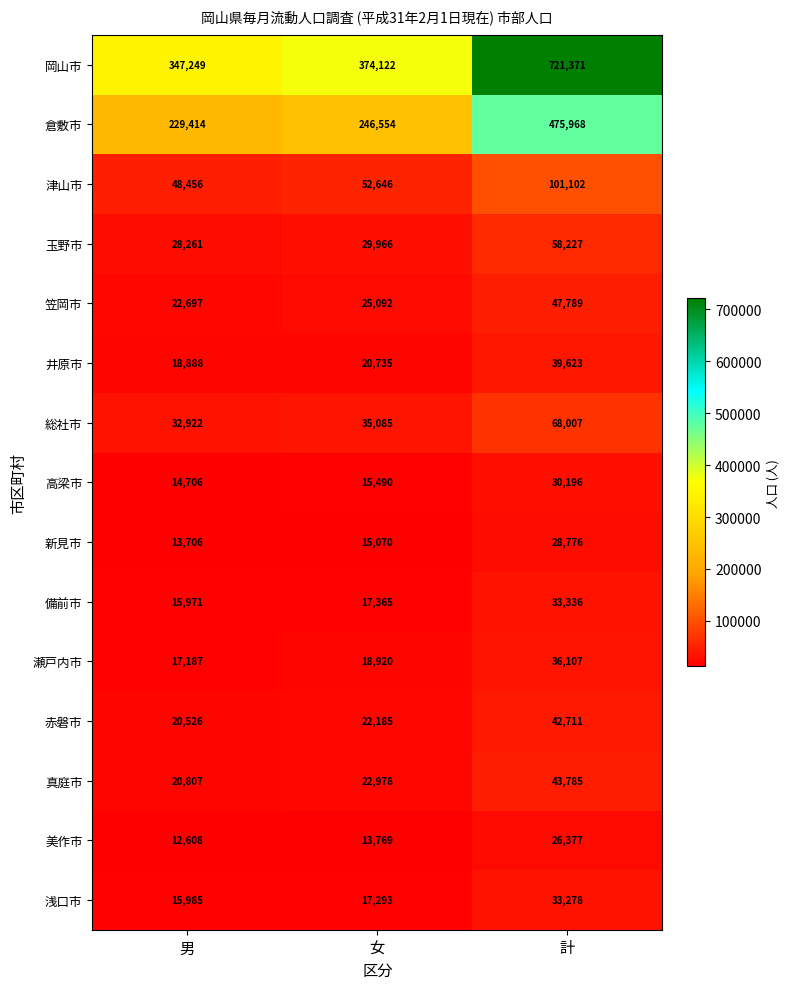

How many categories are shown in the chart?

3